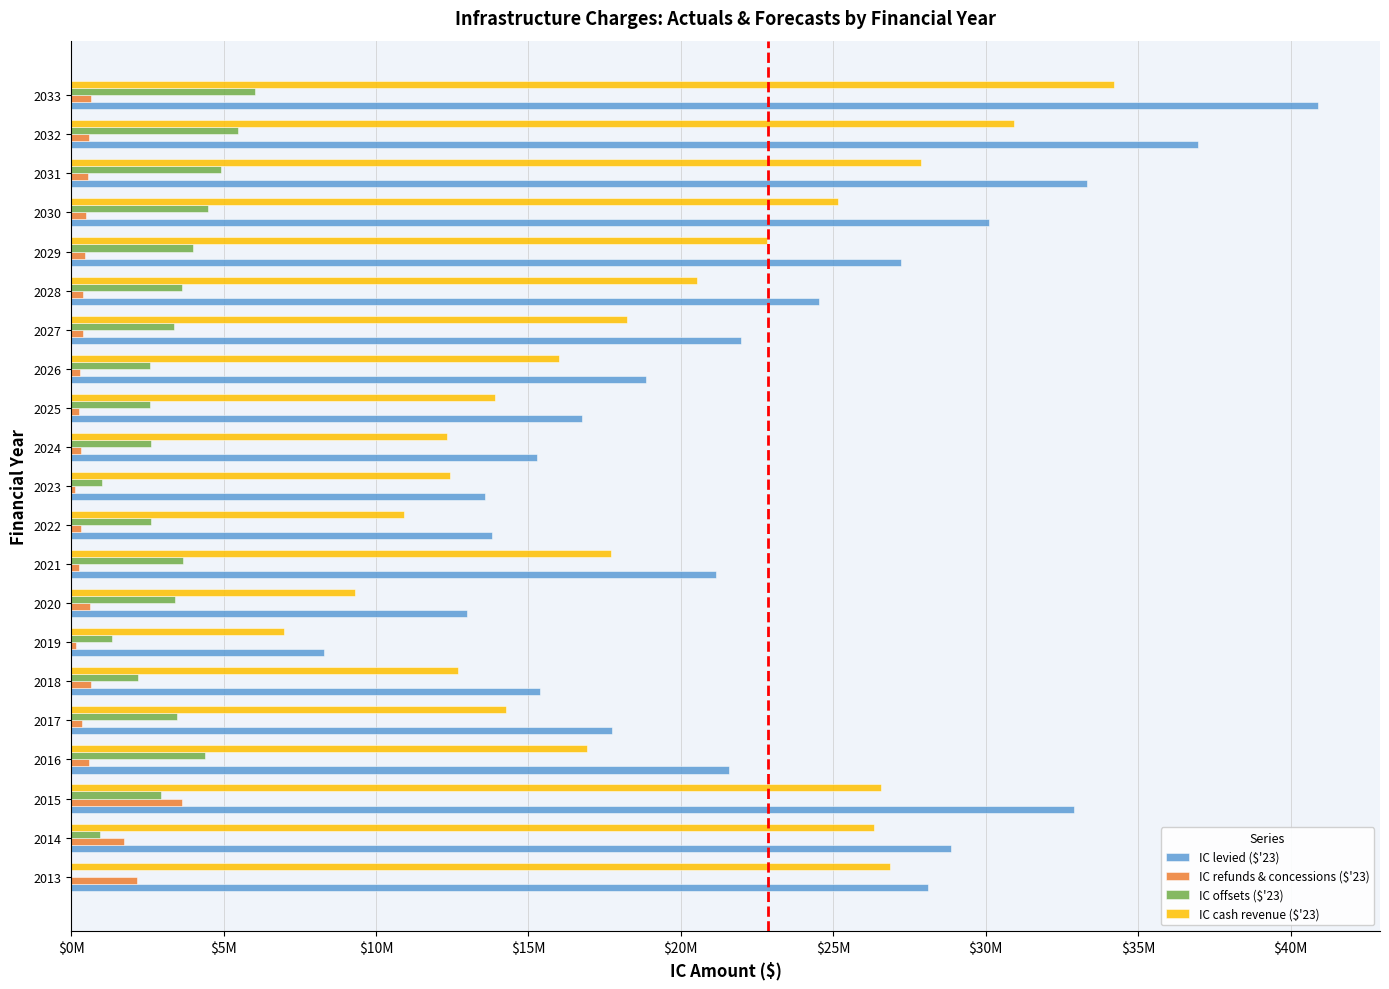

How many groups of bars are there?

21